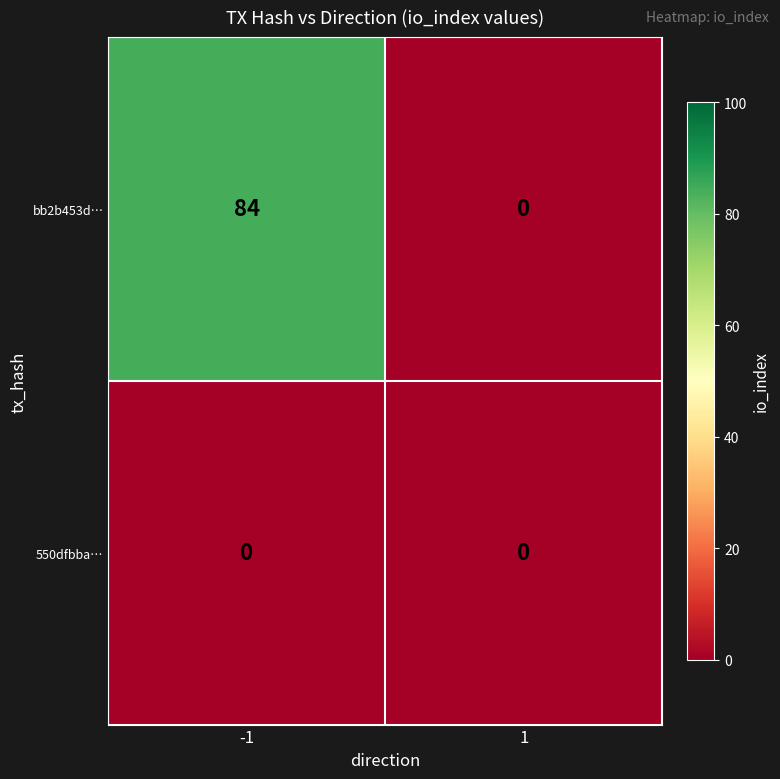

List the series in order of their overall mean, highest first.

bb2b453d…, 550dfbba…